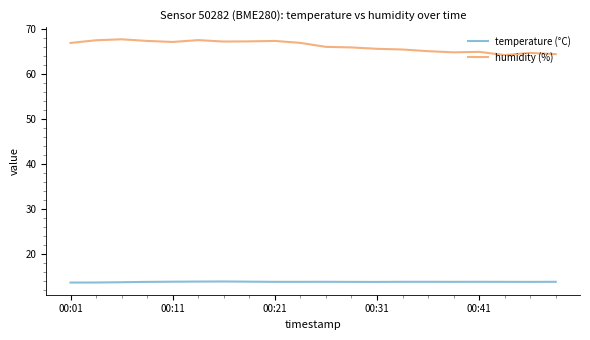

True or false: temperature (°C) and humidity (%) intersect in this chart.

False